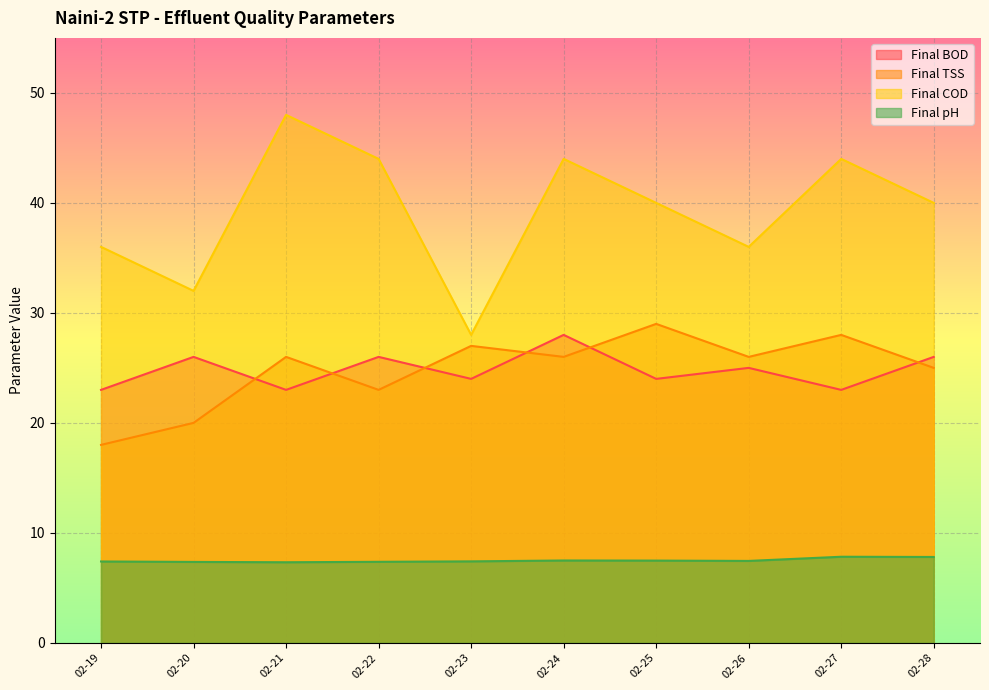

How many Final pH values are between 7 and 8?

10